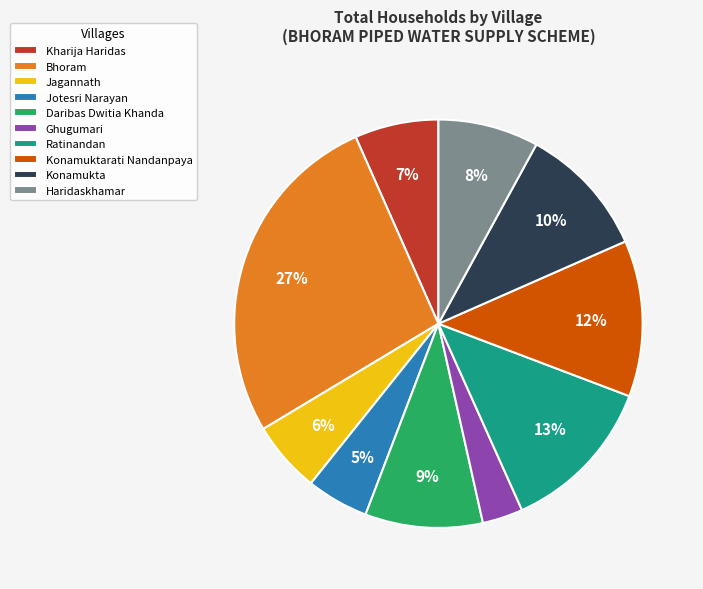

Is there a majority slice in this chart?

No